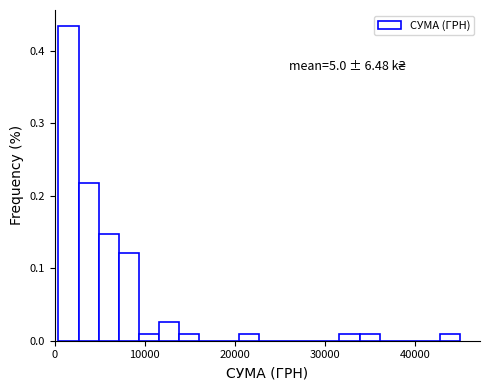

Read against the x-axis, roughly where is the centre of the tallest bar?

2000